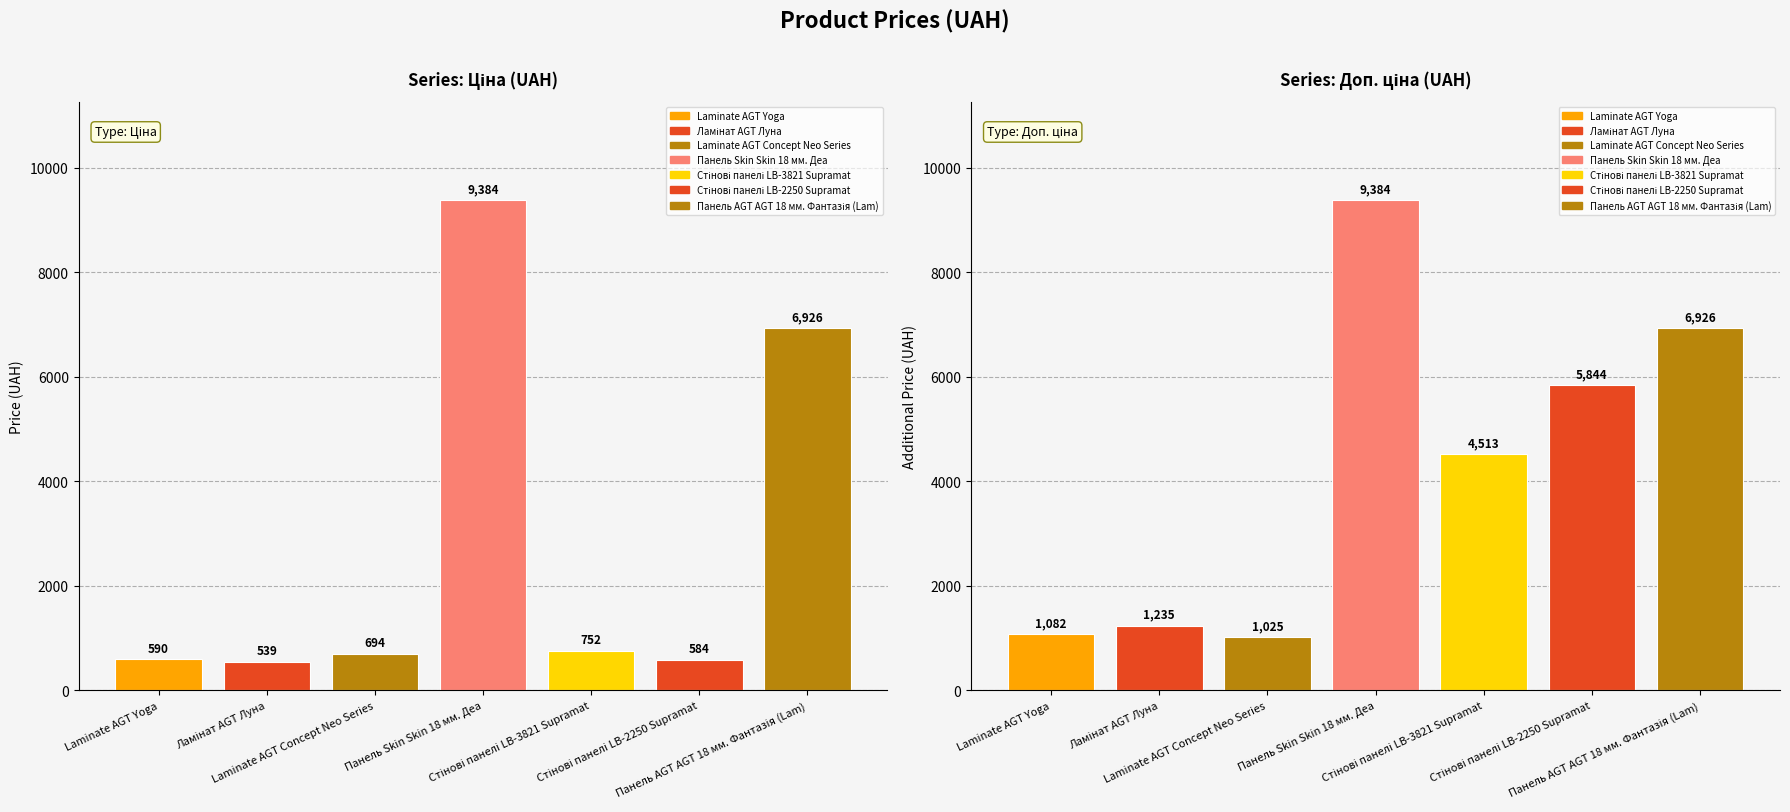

How many groups of bars are there?

7